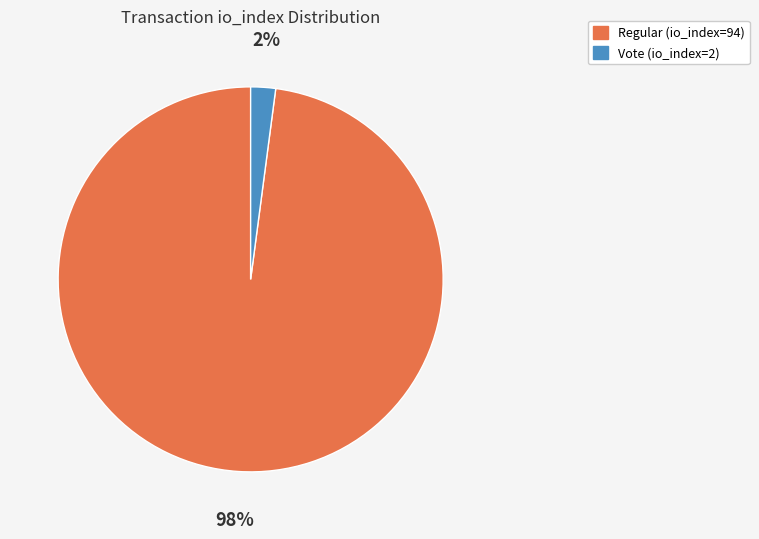

What percentage is the Vote (io_index=2) slice, to the nearest percent?

2%